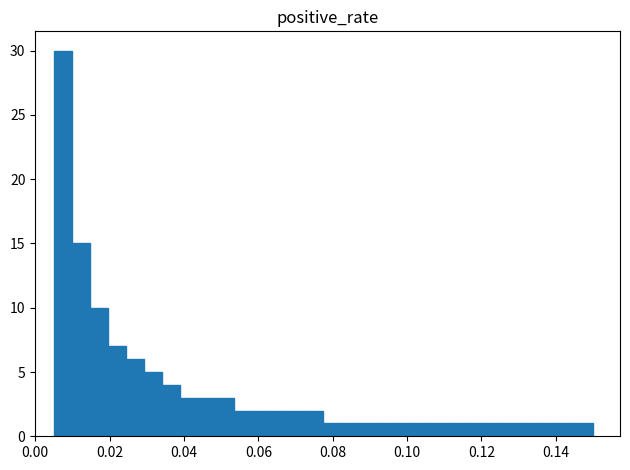

Read against the x-axis, roughly where is the centre of the tallest bar?

0.008